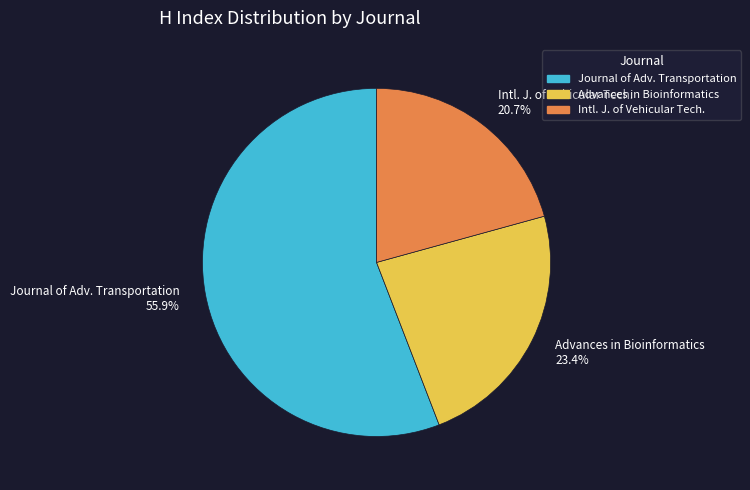

What percentage do Journal of Adv. Transportation 55.9% and Advances in Bioinformatics 23.4% together represent?

79.3%